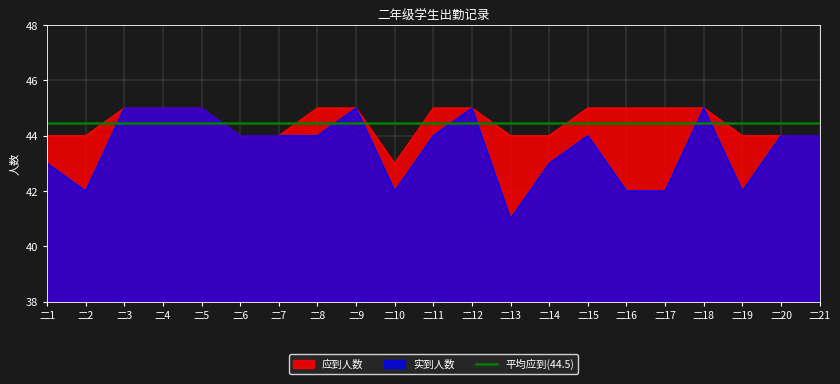

What is the average value of the 实到人数 series?

44